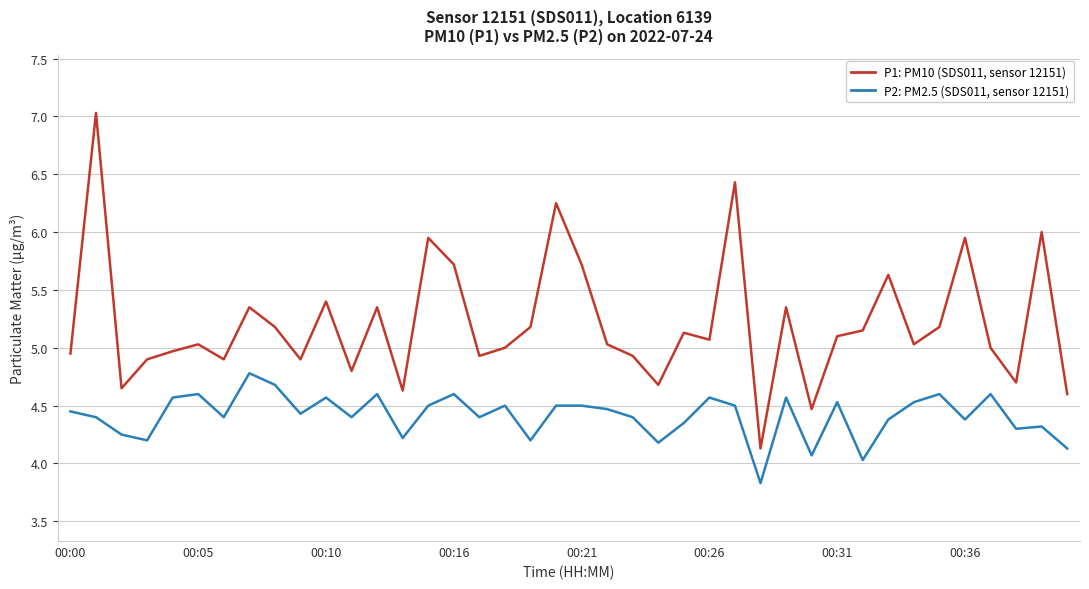

What is the minimum value shown in the chart?

3.8